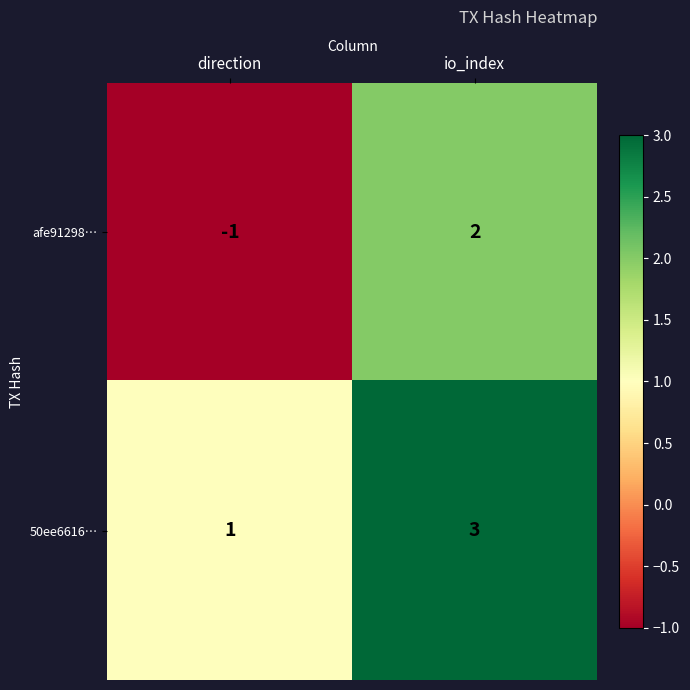

What is the difference between the maximum and minimum values in the afe91298… series?

3